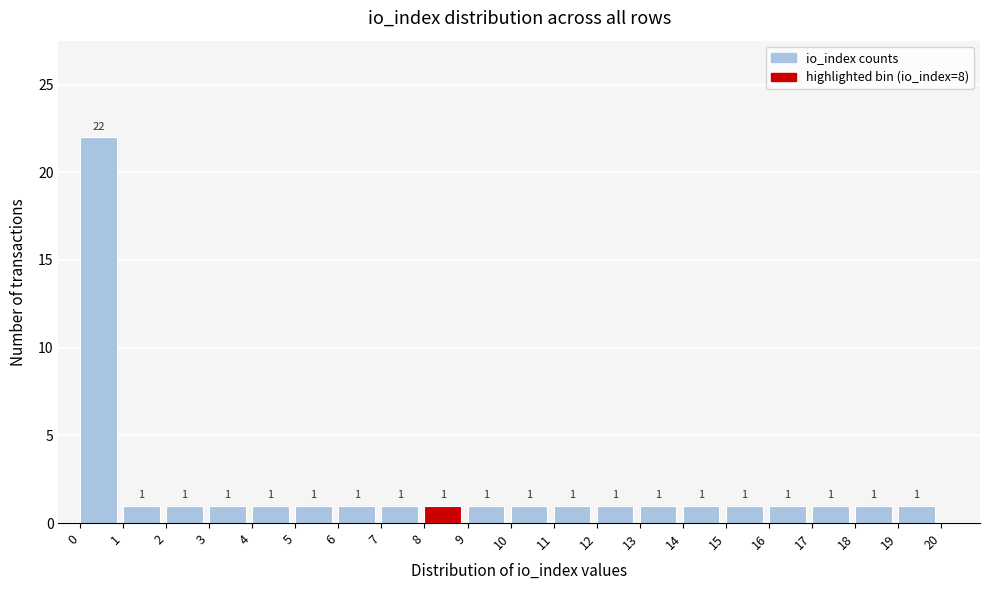

Over which range of the x-axis is the bar tallest?

0 to 1